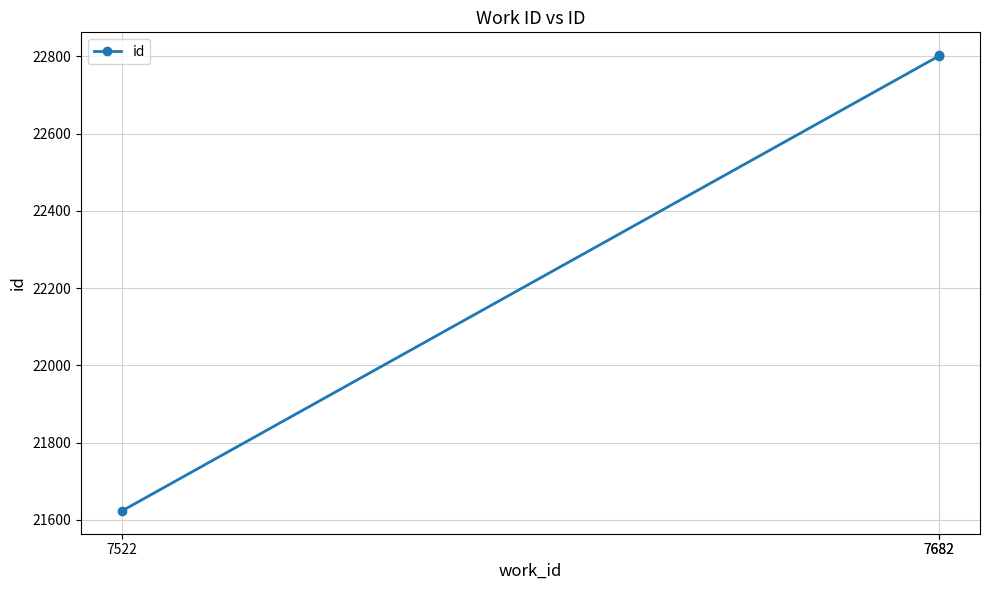

What is the difference between the values at 7682 and 7682?

2